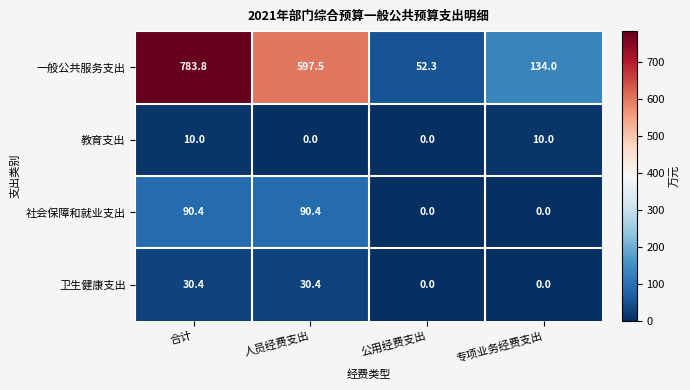

How many values in the 卫生健康支出 series exceed 30?

2